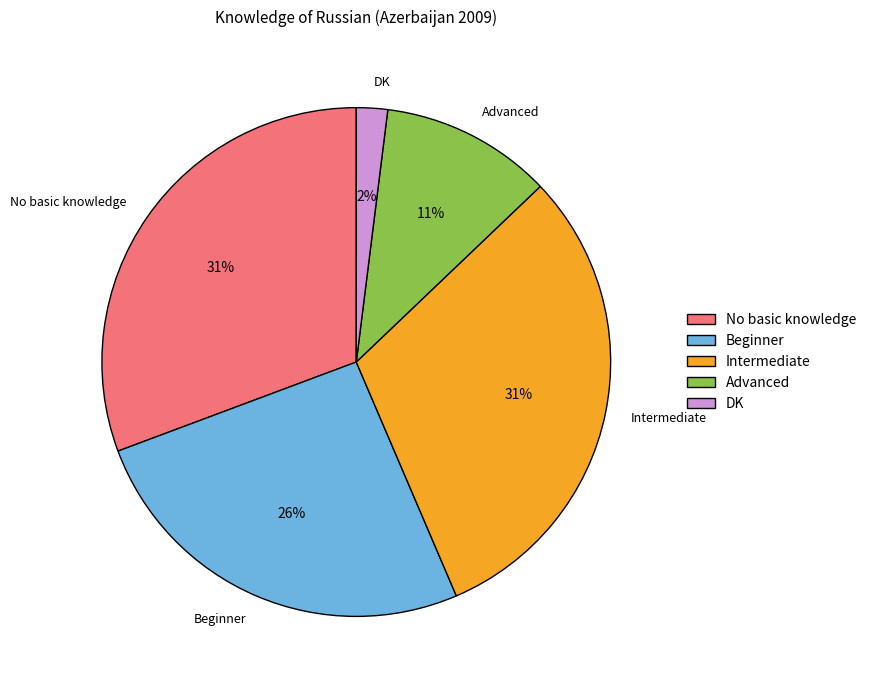

To the nearest percent, what portion does No basic knowledge represent?

31%